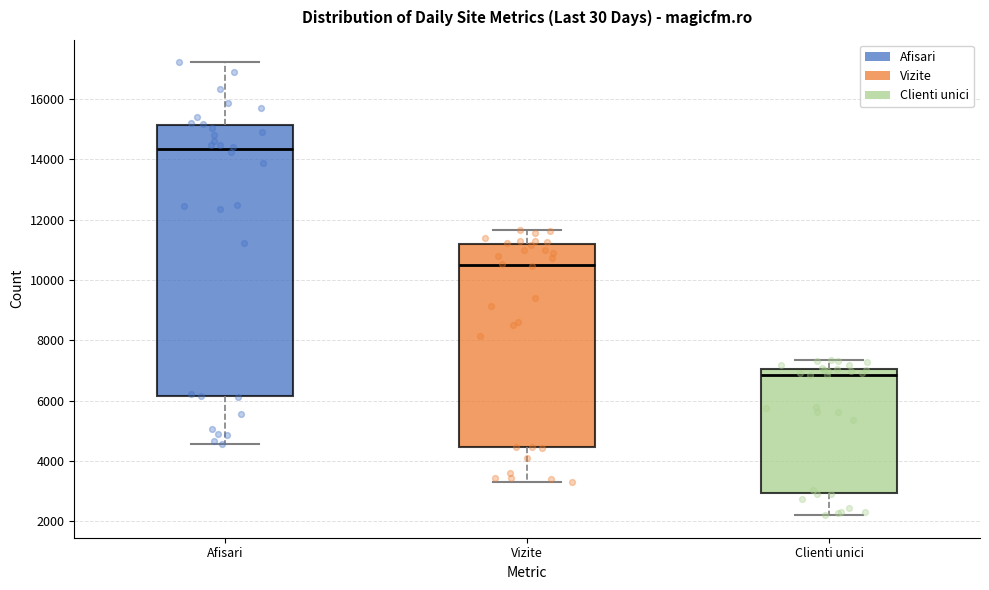

Where is the lower edge of the box for Afisari on the y-axis? The values are not printed on the chart, so give them approximately, as read against the axis.

6200